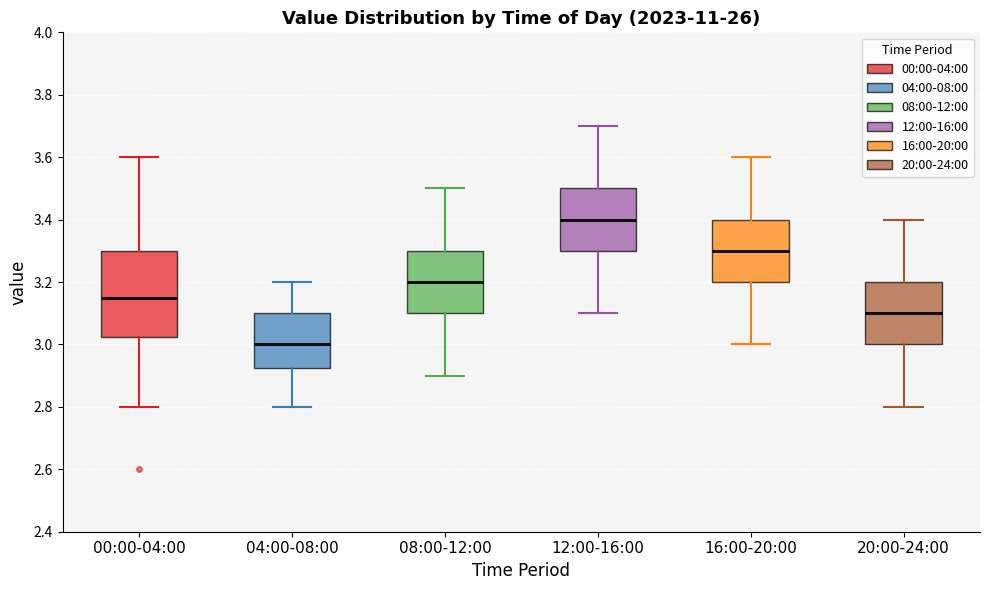

Where does the median line of the box for 12:00-16:00 sit on the y-axis? The values are not printed on the chart, so give them approximately, as read against the axis.

3.40